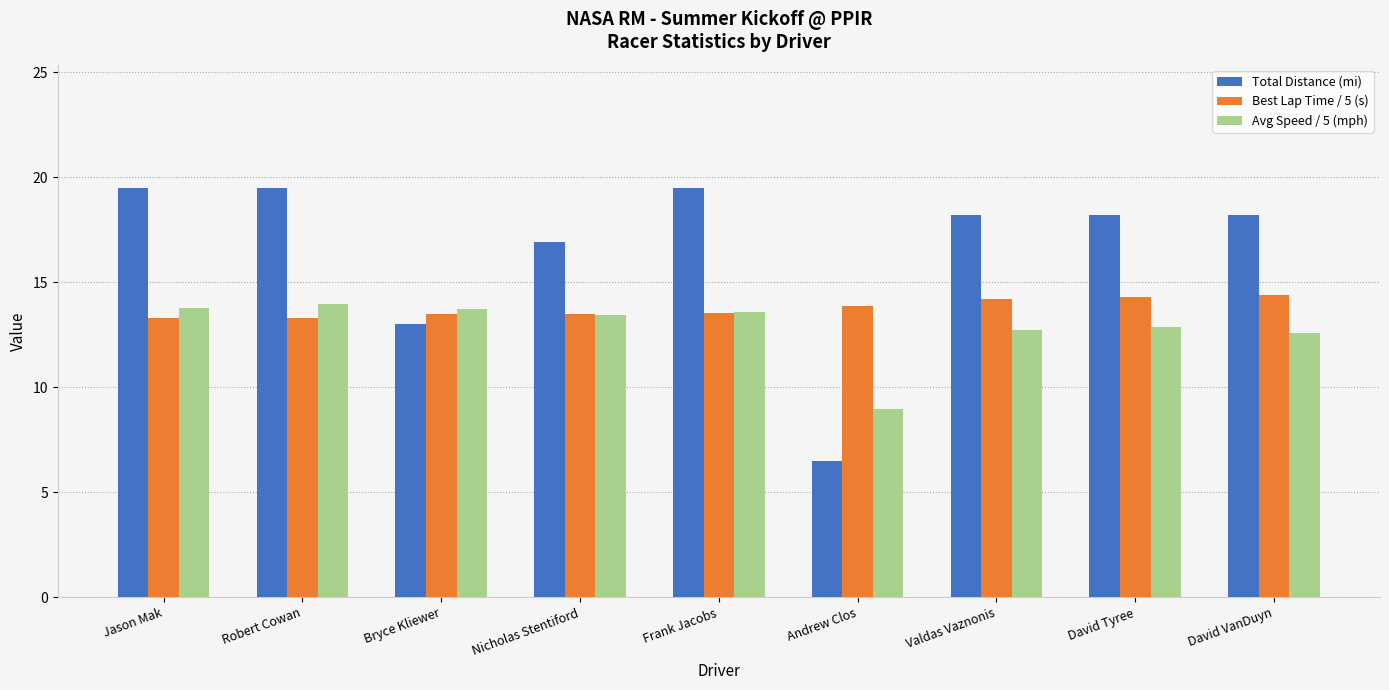

At which label does Avg Speed / 5 (mph) first exceed 13?

Jason Mak